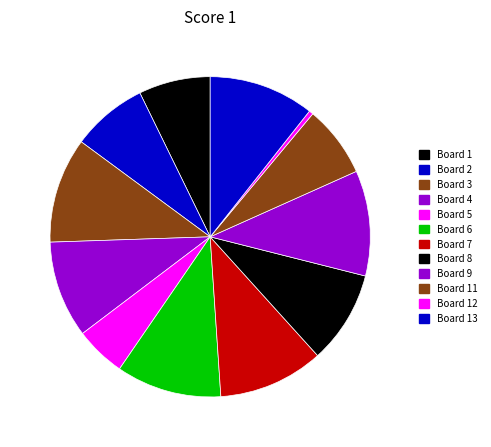

Is there a majority slice in this chart?

No